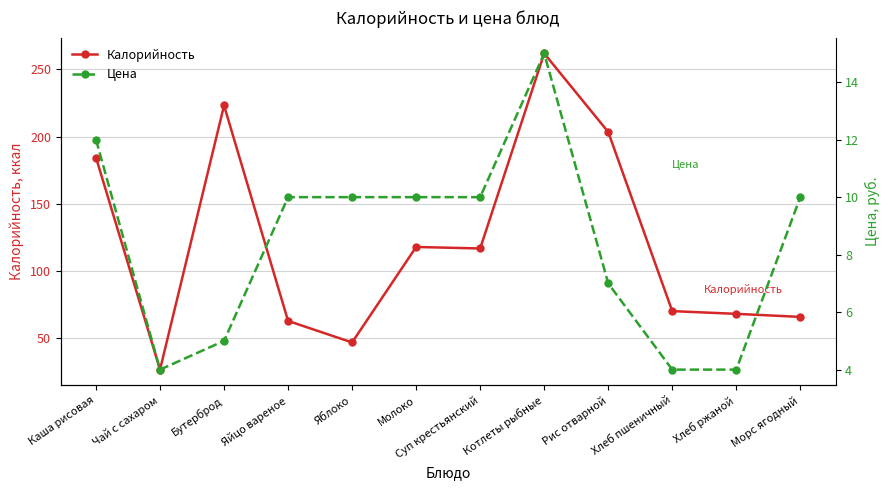

Reading left to right, transcribe all the data shown in this chart.

Калорийность: 184.5	26.8	223.2	63.0	47.0	118.0	116.9	261.9	203.5	70.3	68.3	66.0
Цена: 12.0	4.0	5.0	10.0	10.0	10.0	10.0	15.0	7.0	4.0	4.0	10.0